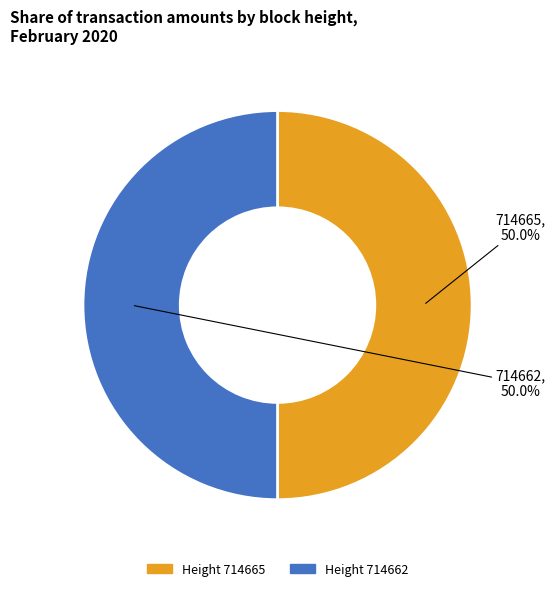

How many slices are in this pie chart?

2